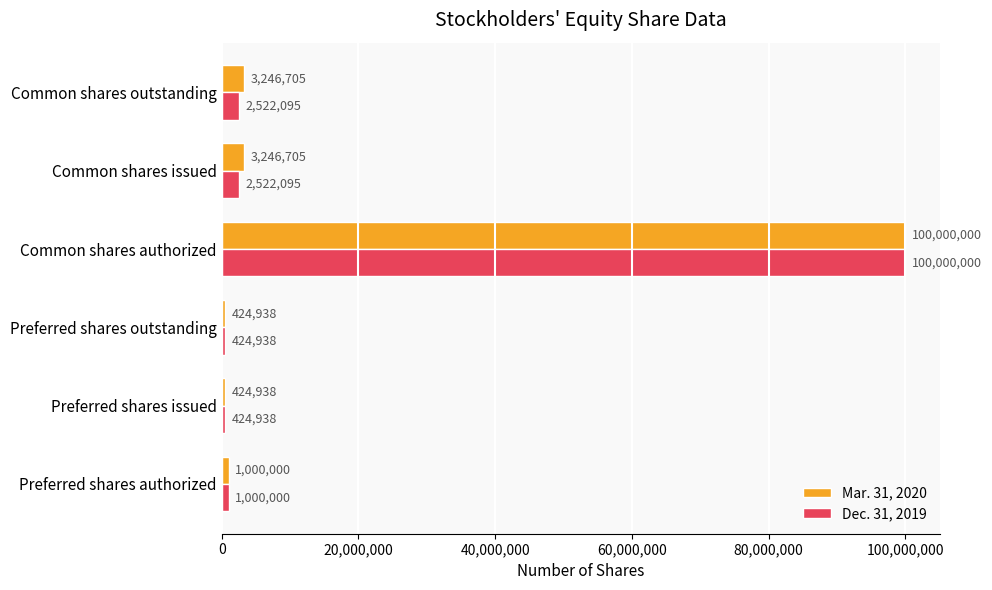

What is the minimum value shown in the chart?

424938